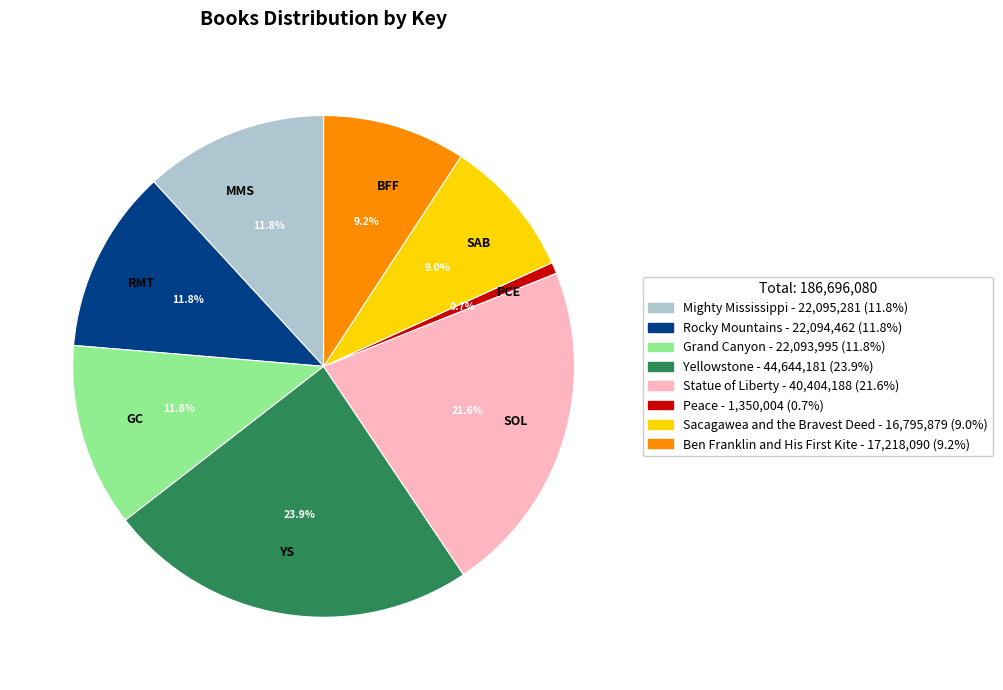

To the nearest percent, what is the difference between the largest and smallest slice percentages?

23%